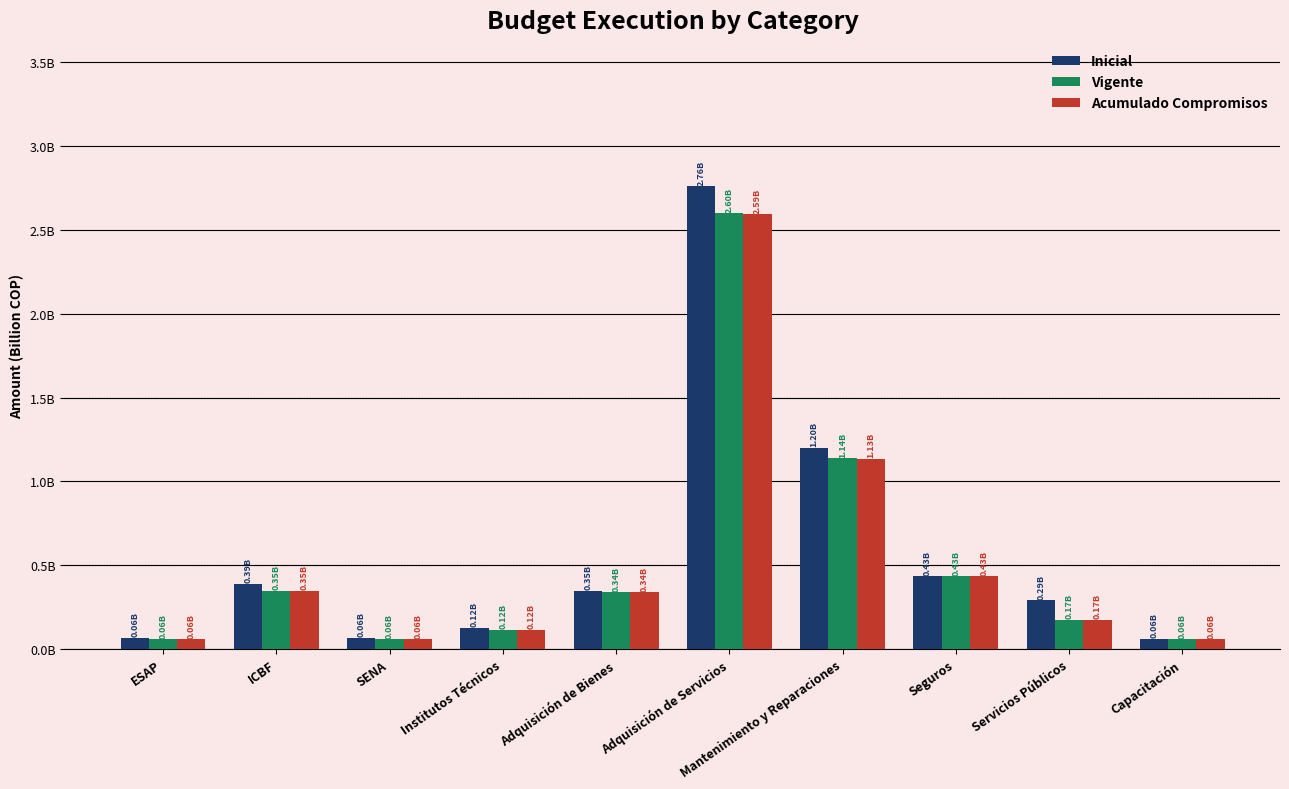

What is the difference between the maximum and second lowest values in the Vigente series?

2.5